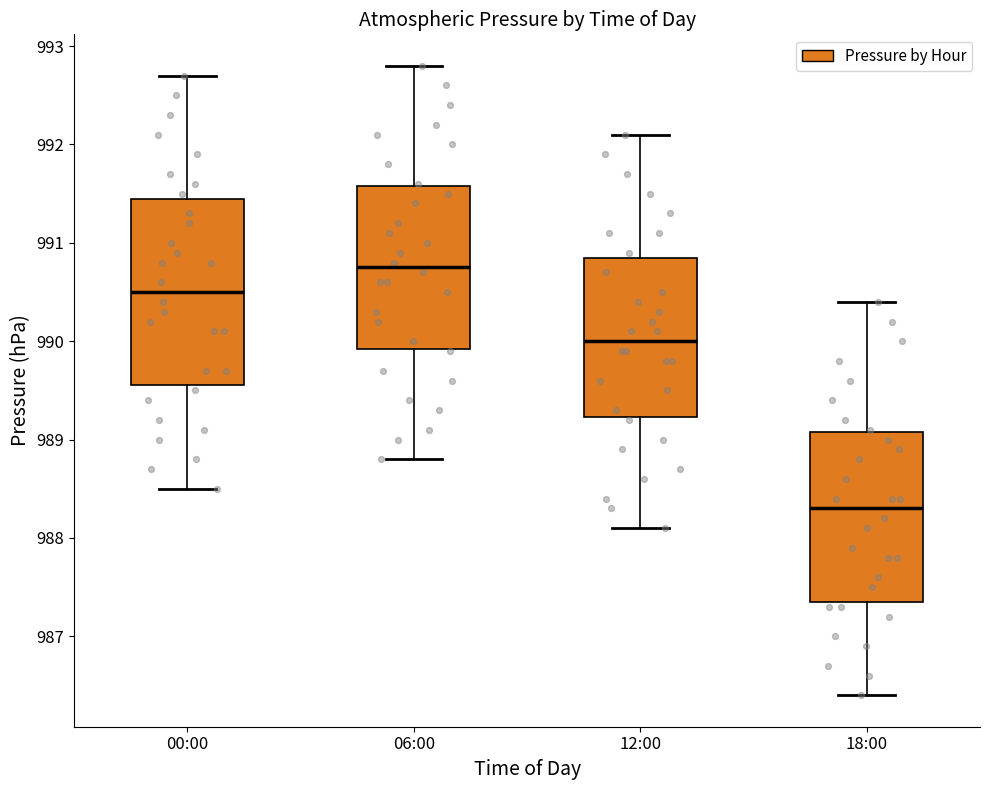

Comparing the boxes themselves (not the whiskers), which one is the tallest?

00:00